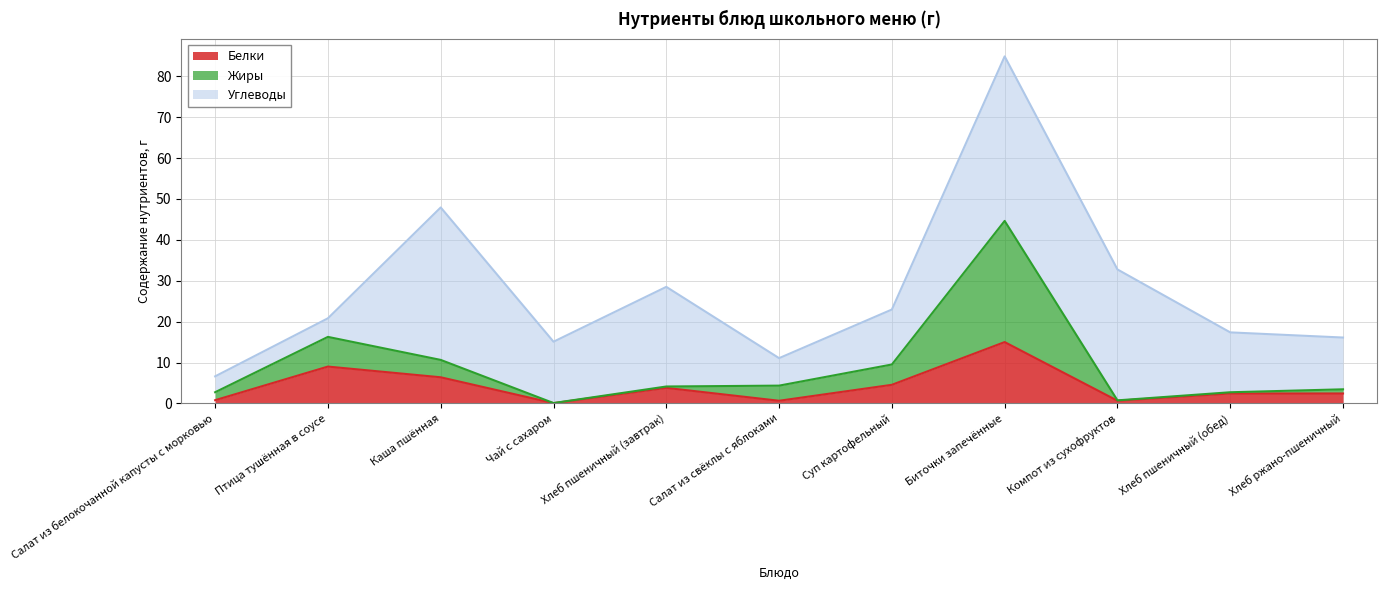

True or false: Жиры and Белки intersect in this chart.

False